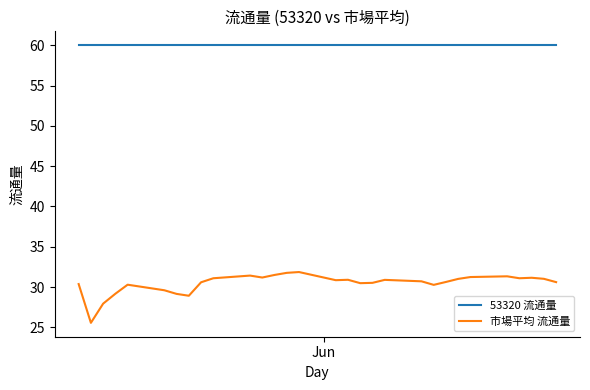

What is the difference between the maximum and minimum values in the 市場平均 流通量 series?

6.3